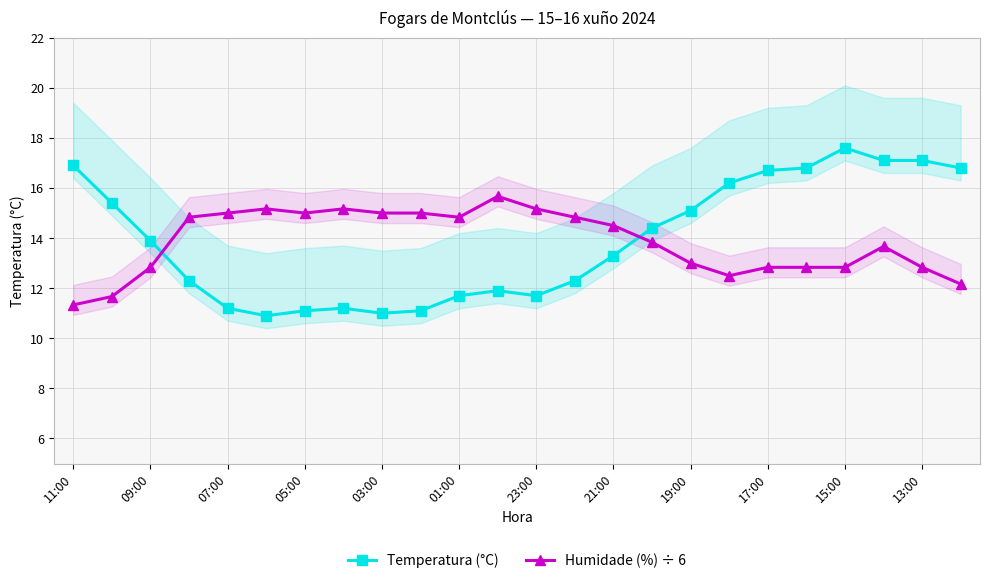

Rank the series at 23 from highest to lowest value.

Temperatura (°C), Humidade (%) ÷ 6